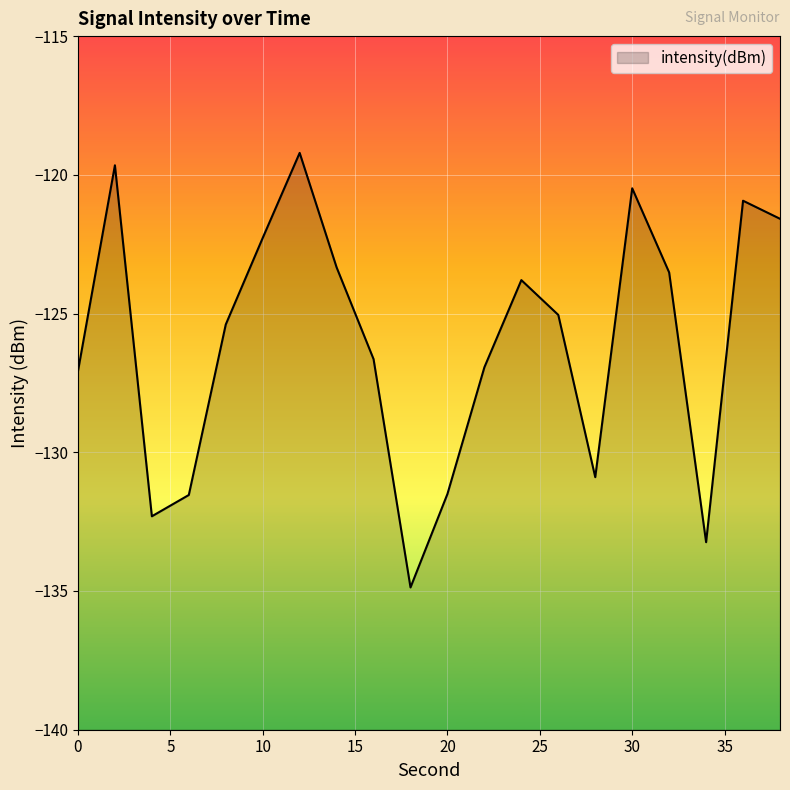

Reading right to left, extract all data points from this chart.

38=-121.6	36=-120.9	34=-133.2	32=-123.5	30=-120.5	28=-130.9	26=-125.0	24=-123.8	22=-126.9	20=-131.5	18=-134.9	16=-126.6	14=-123.3	12=-119.2	10=-122.3	8=-125.4	6=-131.5	4=-132.3	2=-119.7	0=-127.1